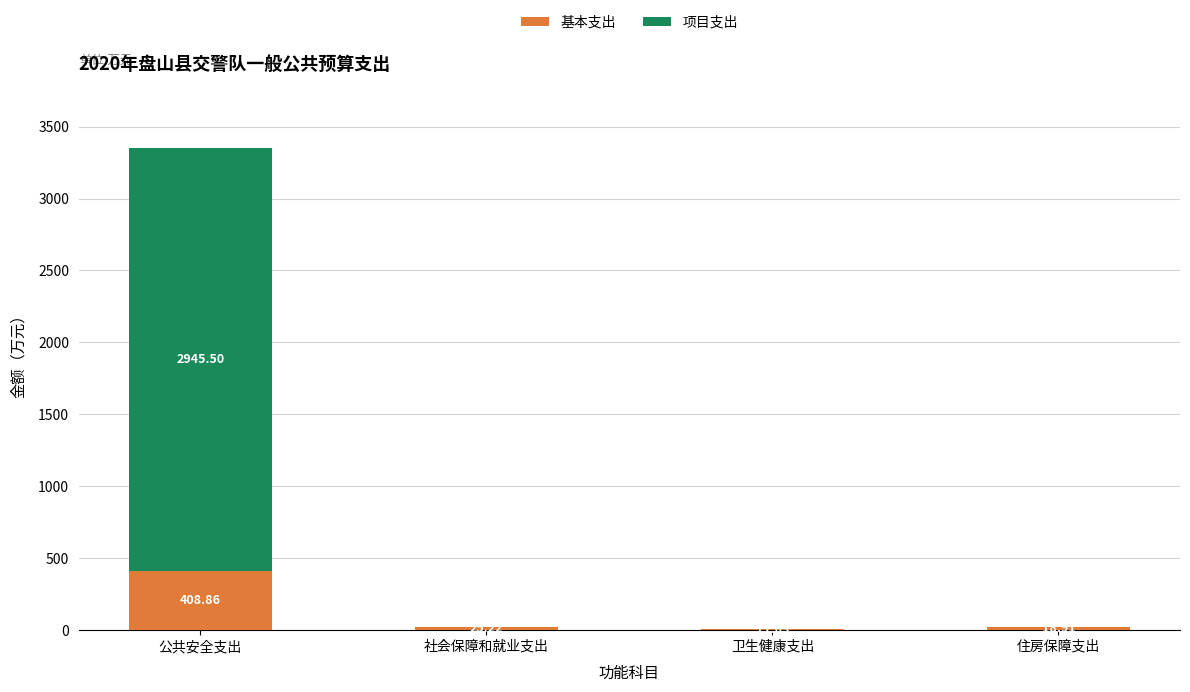

Does the chart contain stacked bars?

Yes